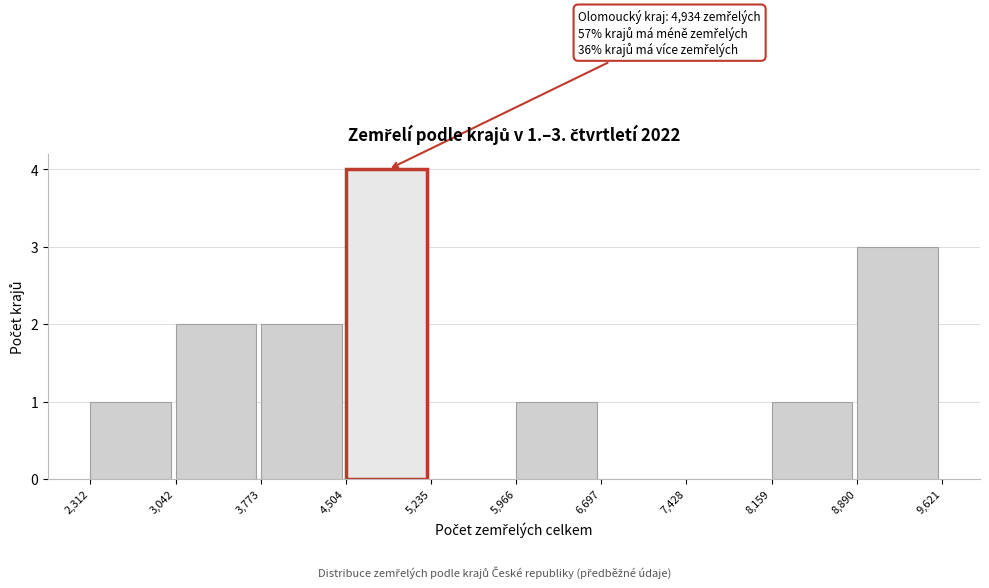

Which range on the x-axis has the tallest bar?

4,504 to 5,235